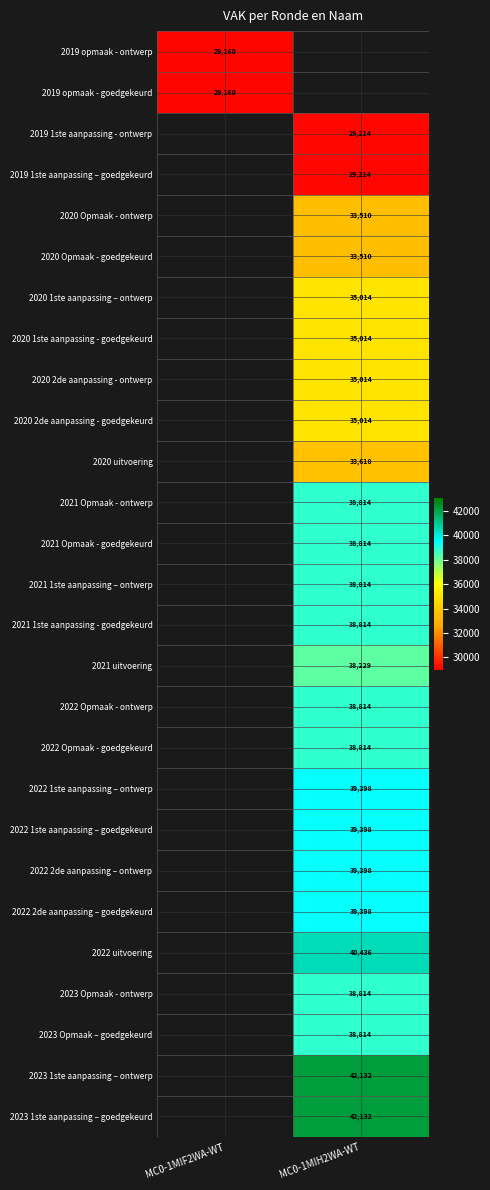

True or false: 2022 1ste aanpassing – ontwerp has a value of 58338 at MC0-1MIH2WA-WT.

False